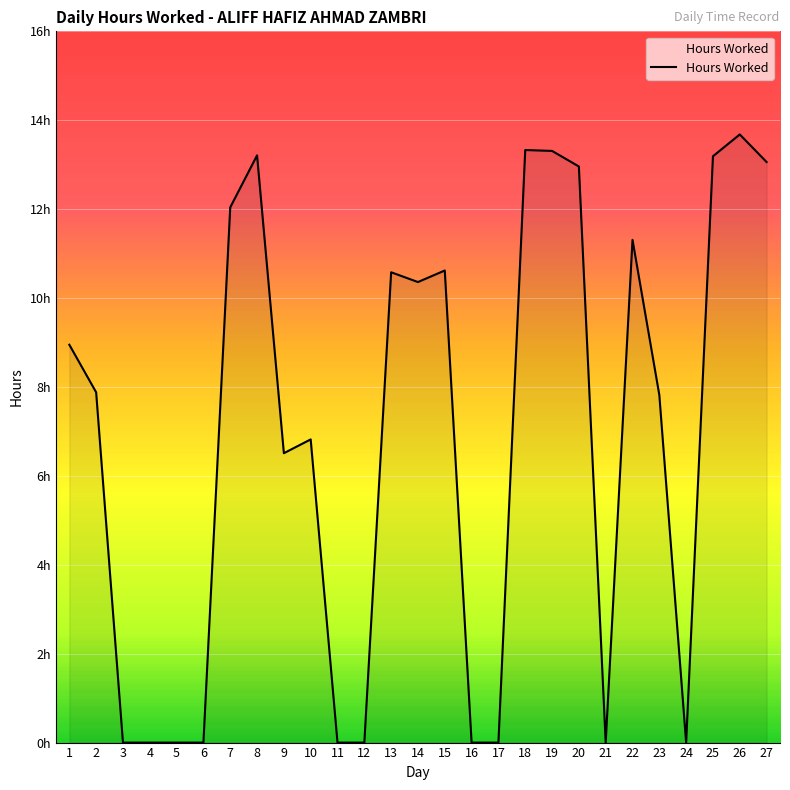

Between 6 and 7, which is larger?

7